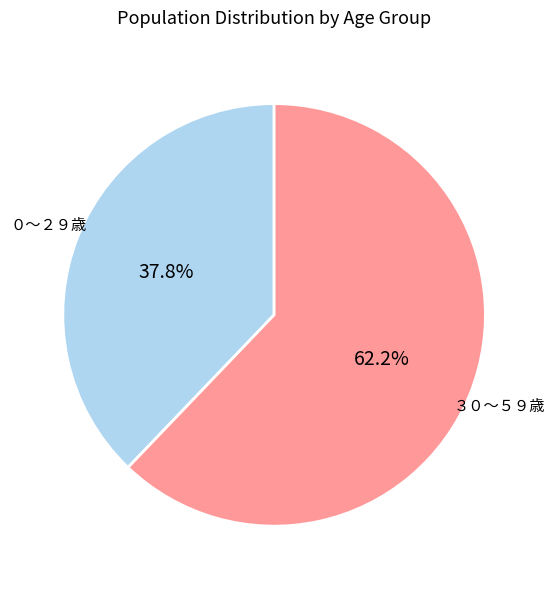

Is there a majority slice in this chart?

Yes